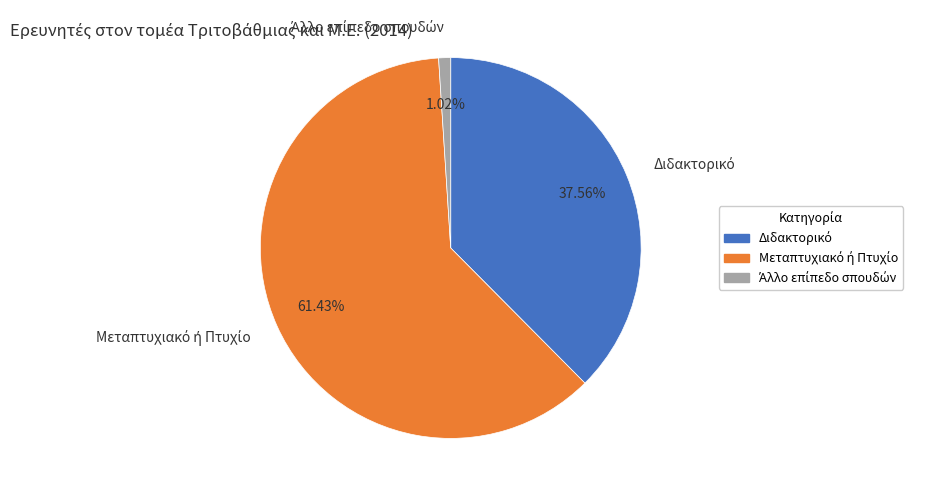

Count the number of slices in the pie.

3